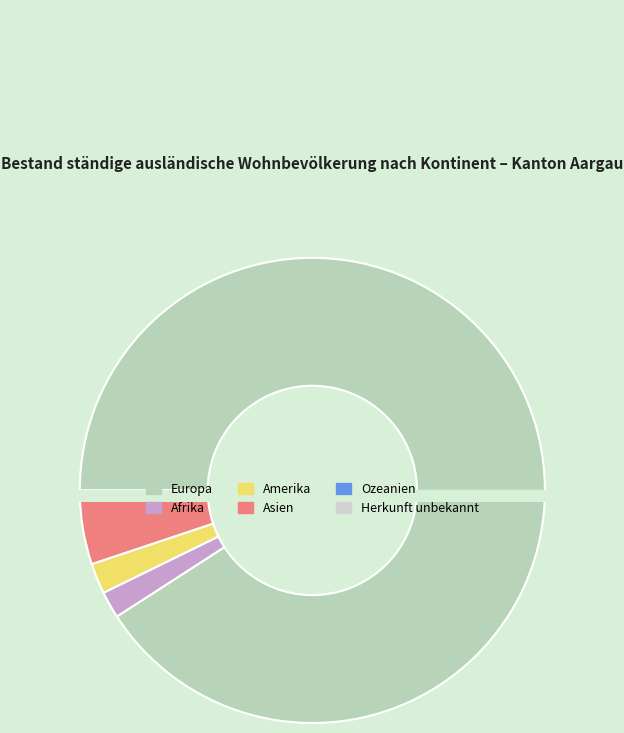

True or false: Ozeanien accounts for 8% of the total.

False